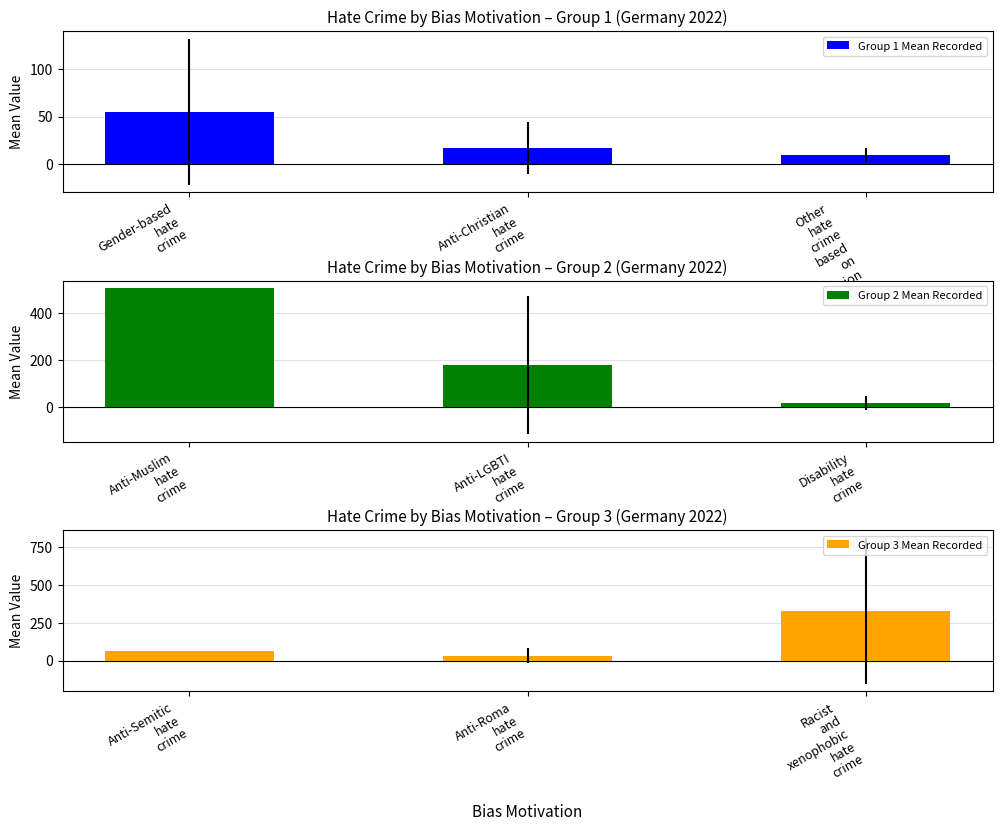

List the series in order of their peak value, highest first.

Group 2 Mean Recorded, Group 3 Mean Recorded, Group 1 Mean Recorded